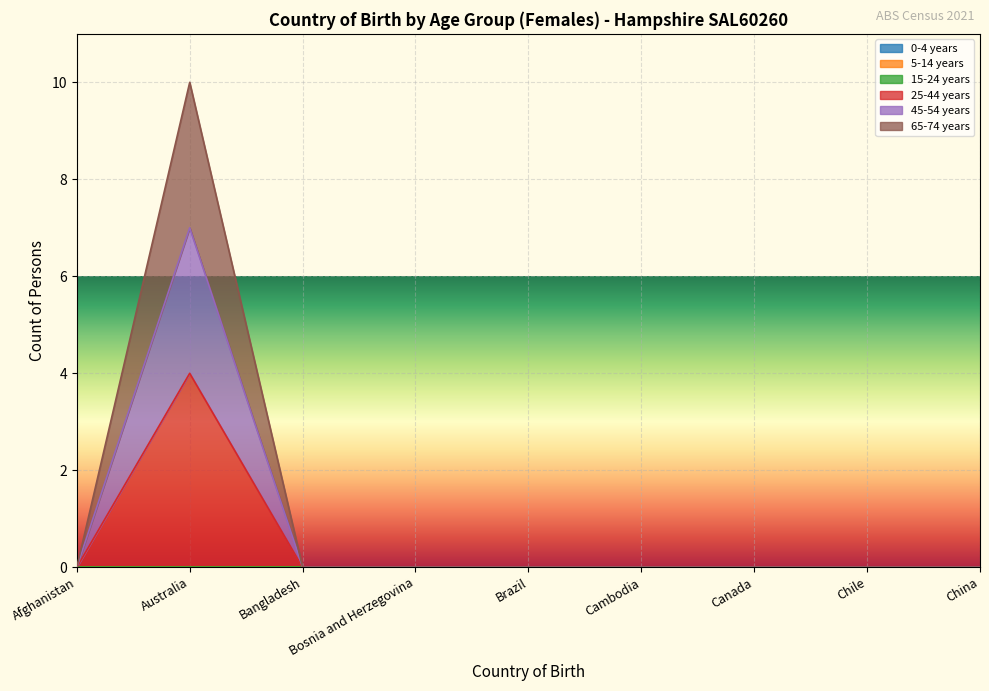

True or false: 45-54 years and 65-74 years cross at least once.

False